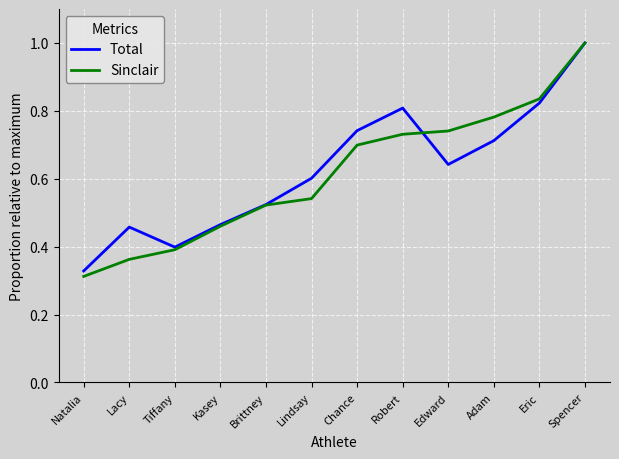

True or false: Sinclair has a value of 0.7 at Chance.

True